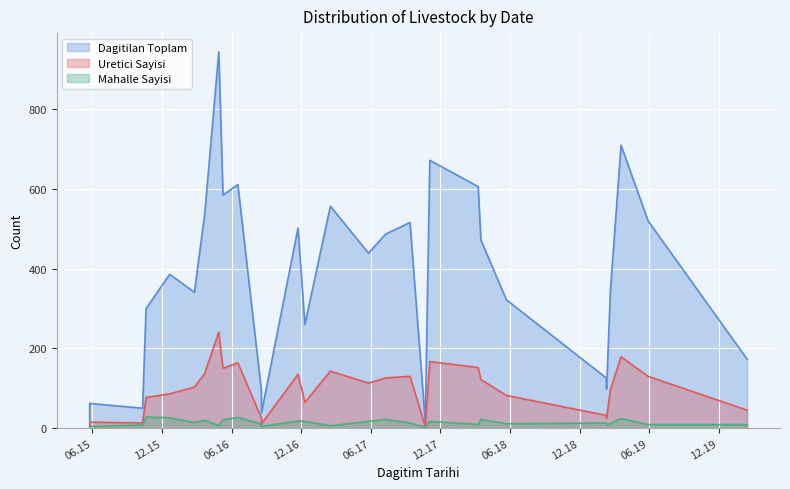

True or false: Uretici Sayisi and Mahalle Sayisi intersect in this chart.

False